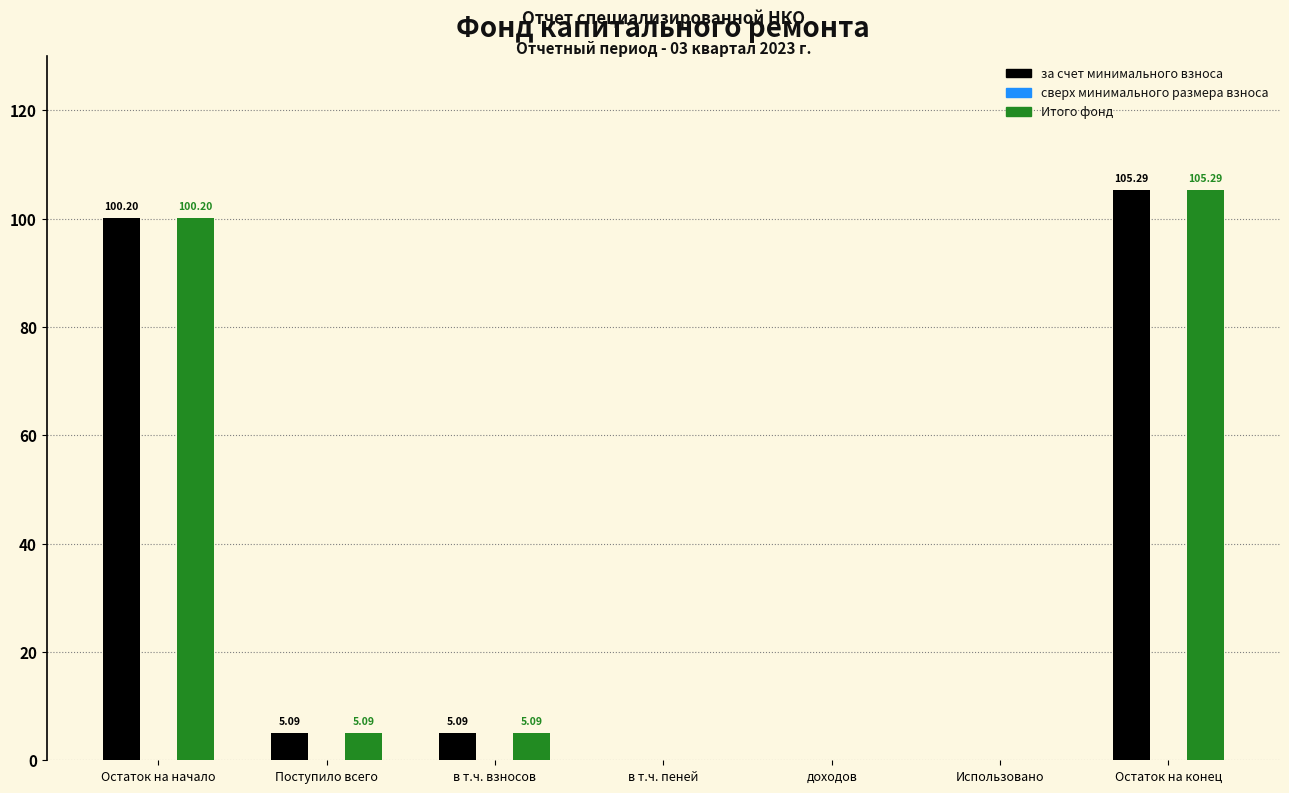

Is the value of Итого фонд at Использовано greater than the value of за счет минимального взноса at Поступило всего?

No